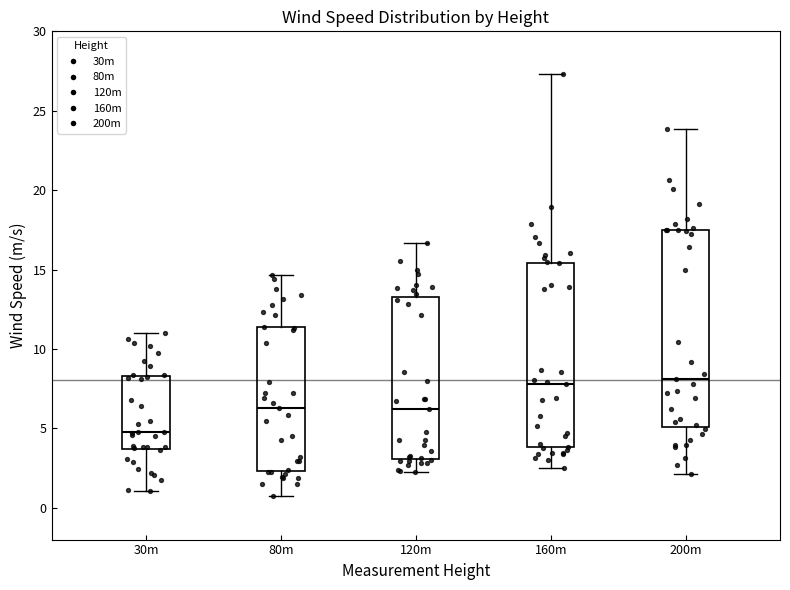

Which box has the lowest median line?

30m